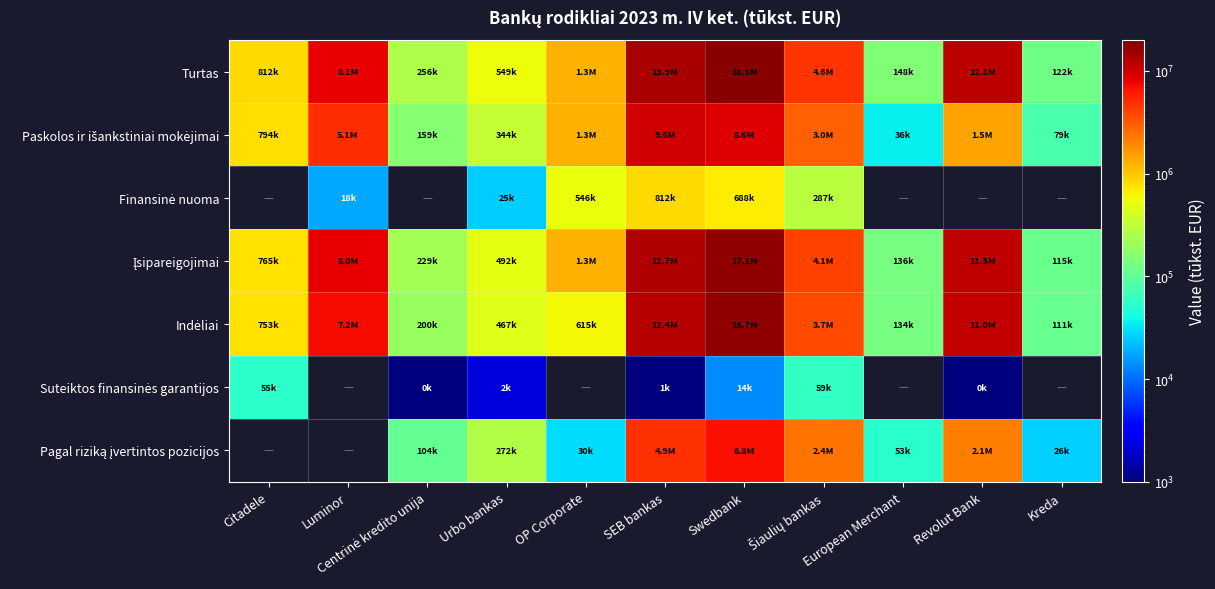

At how many categories does at least one series exceed 10960149?

3